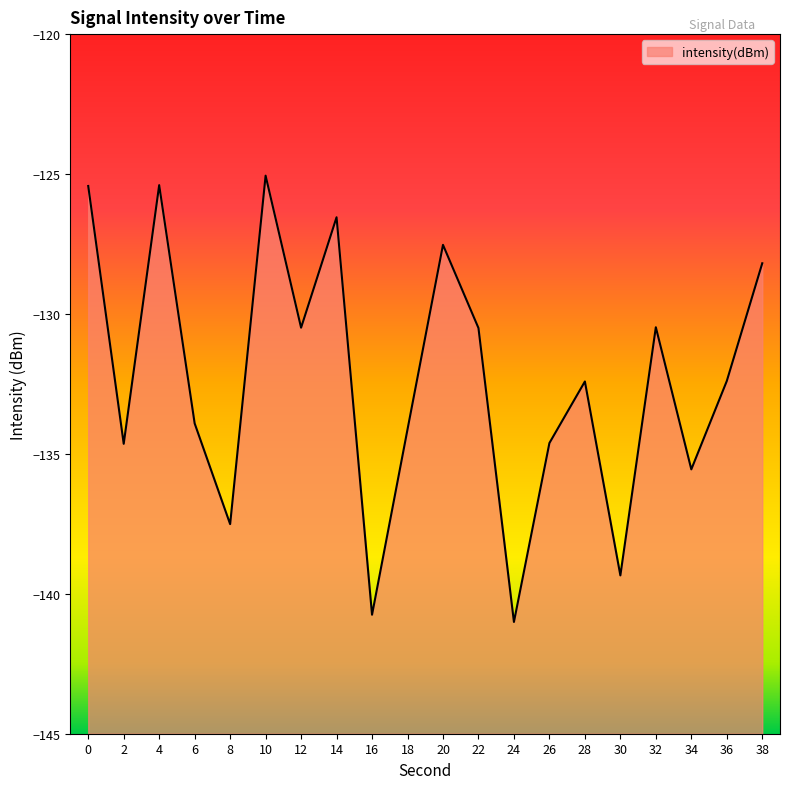

What is the smallest value displayed?

-141.0